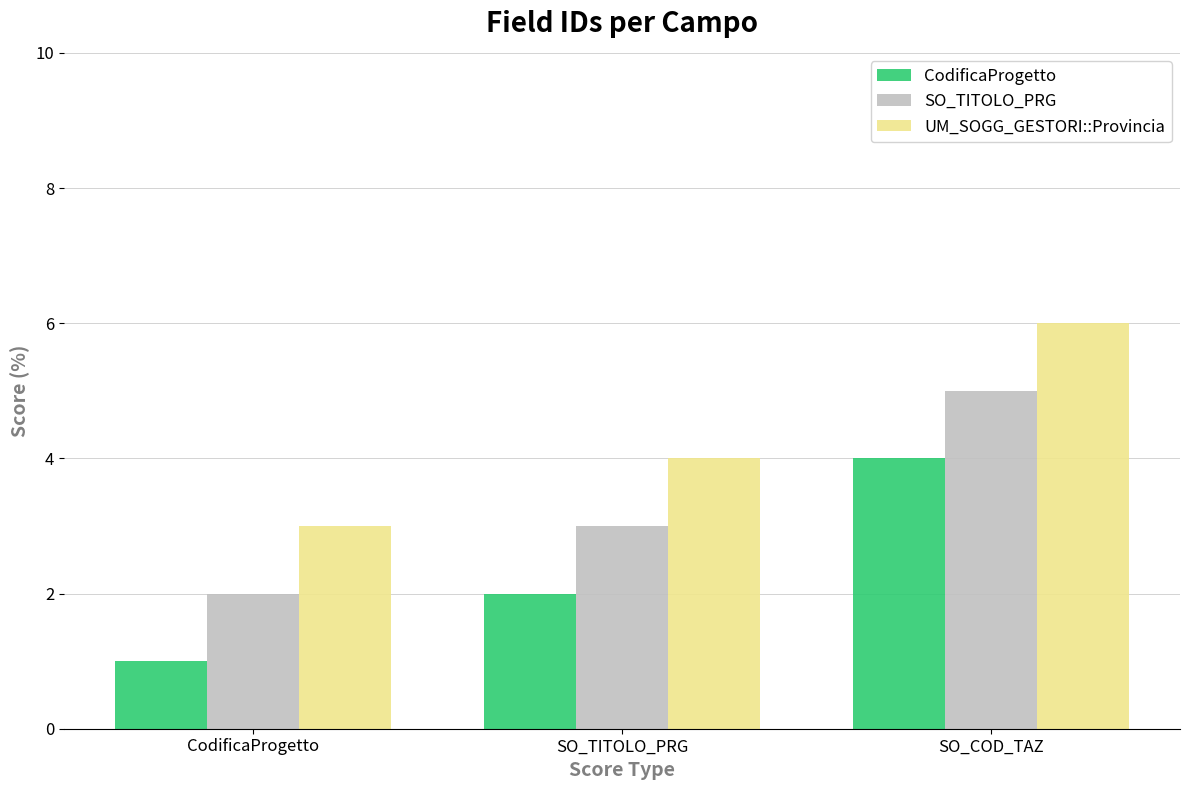

Reading left to right, list all the values displayed in this chart.

CodificaProgetto: 1	2	4
SO_TITOLO_PRG: 2	3	5
UM_SOGG_GESTORI::Provincia: 3	4	6